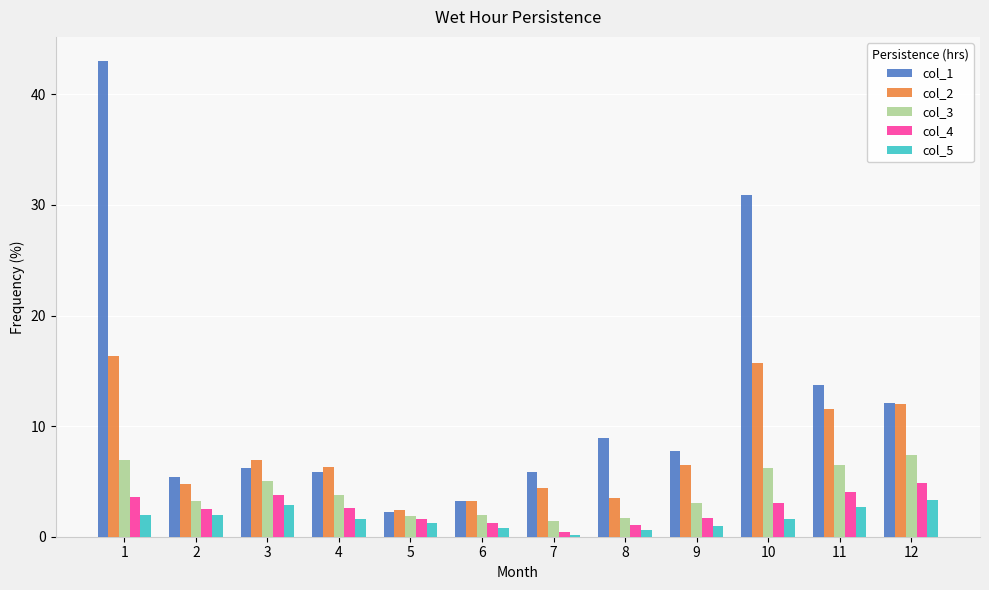

What is the sum of all col_1 values?

145.3